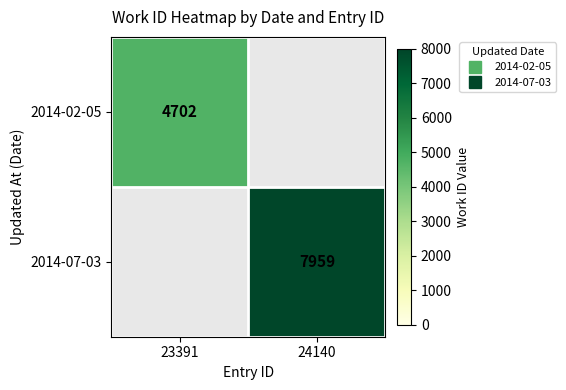

Where is 2014-02-05 nearest to the value 2351?

23391